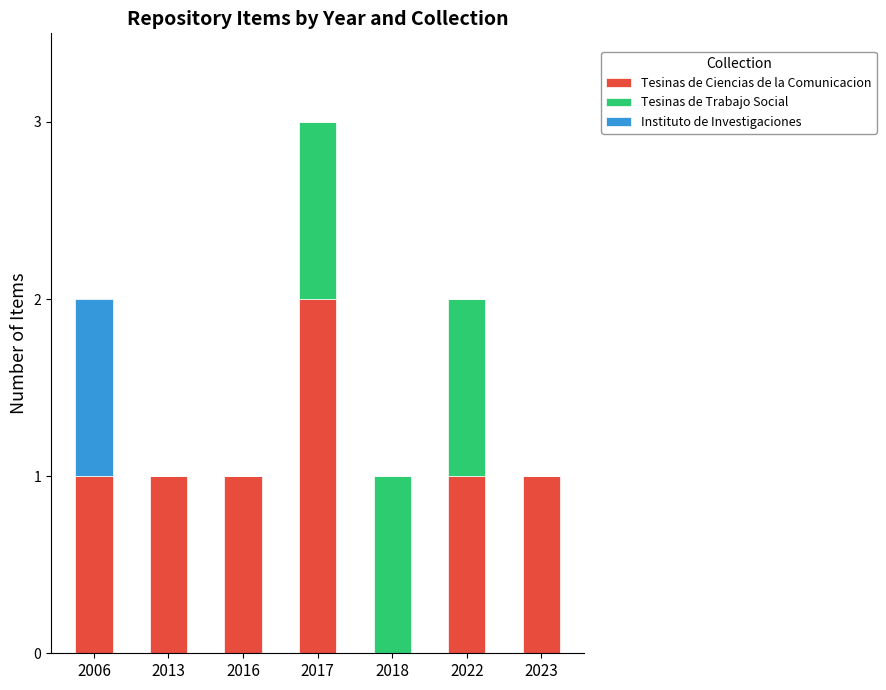

Which category has the highest value in the Tesinas de Ciencias de la Comunicacion series?

2017